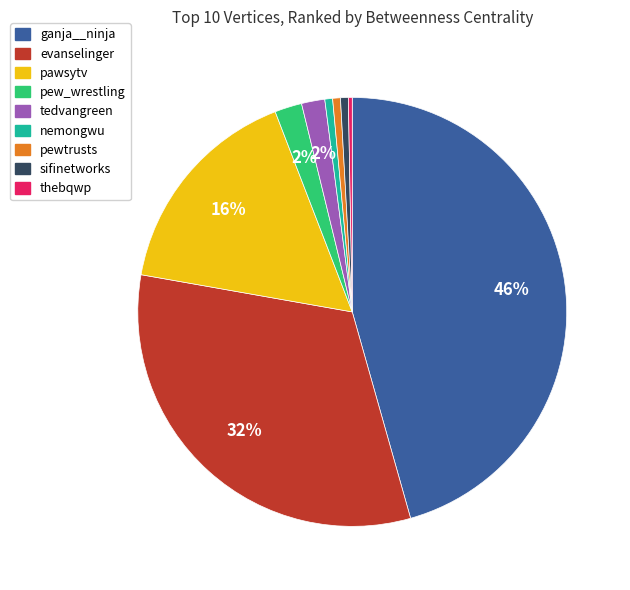

Count the number of slices in the pie.

9